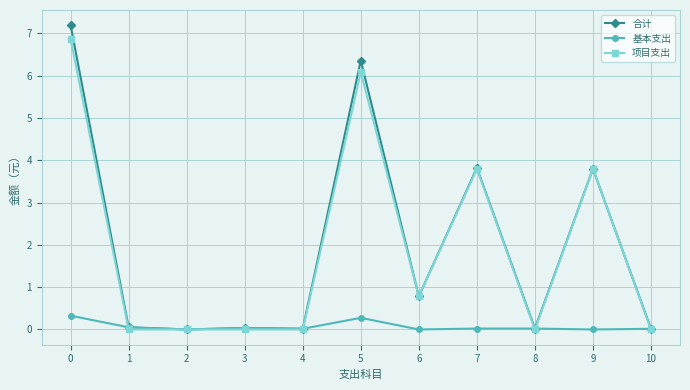

What are all the series names shown in the legend?

合计, 基本支出, 项目支出